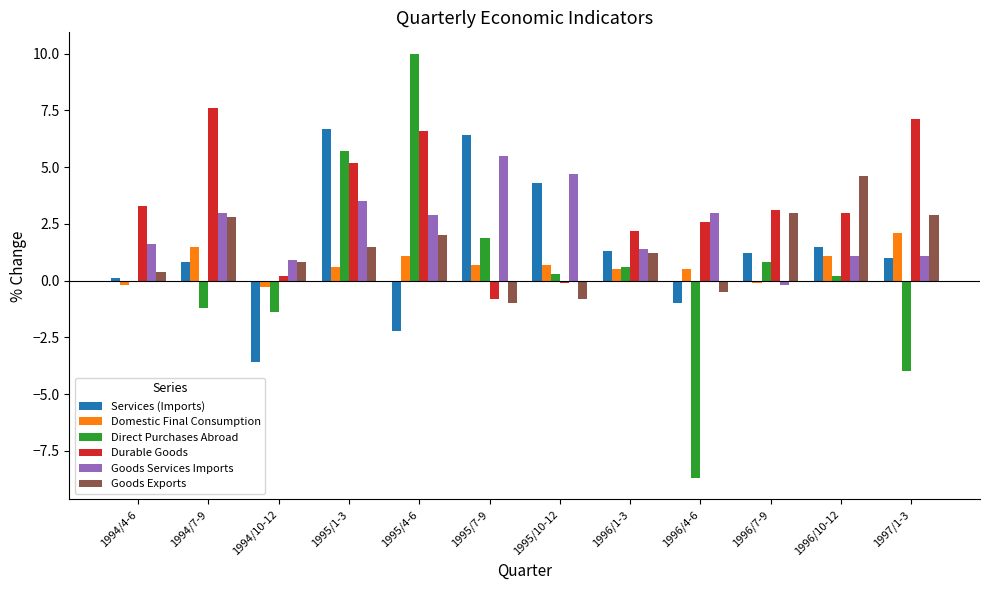

The value of Direct Purchases Abroad at 1994/4-6 is 6.8. True or false?

False